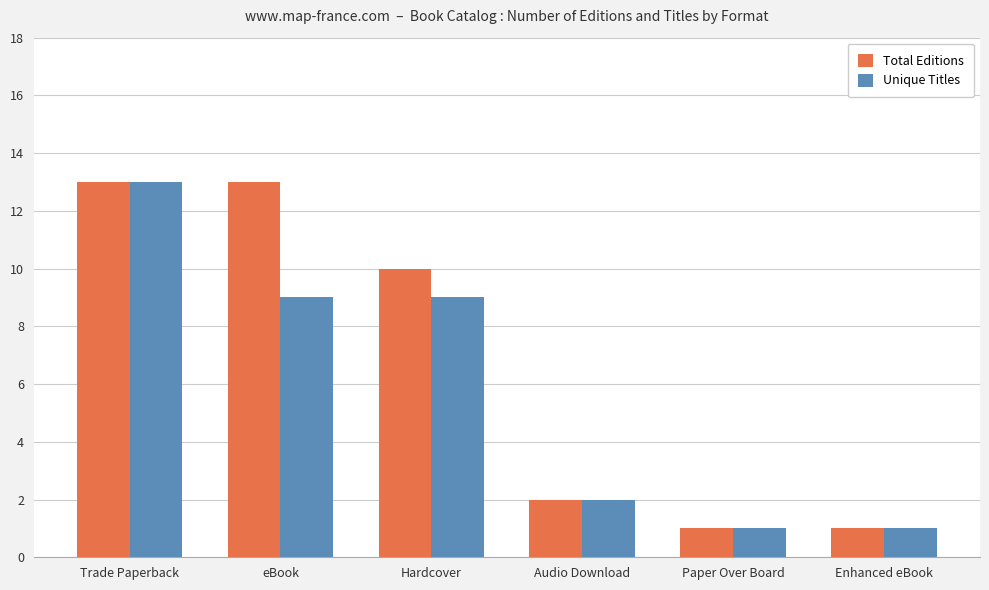

Rank the series by their average value, from lowest to highest.

Unique Titles, Total Editions